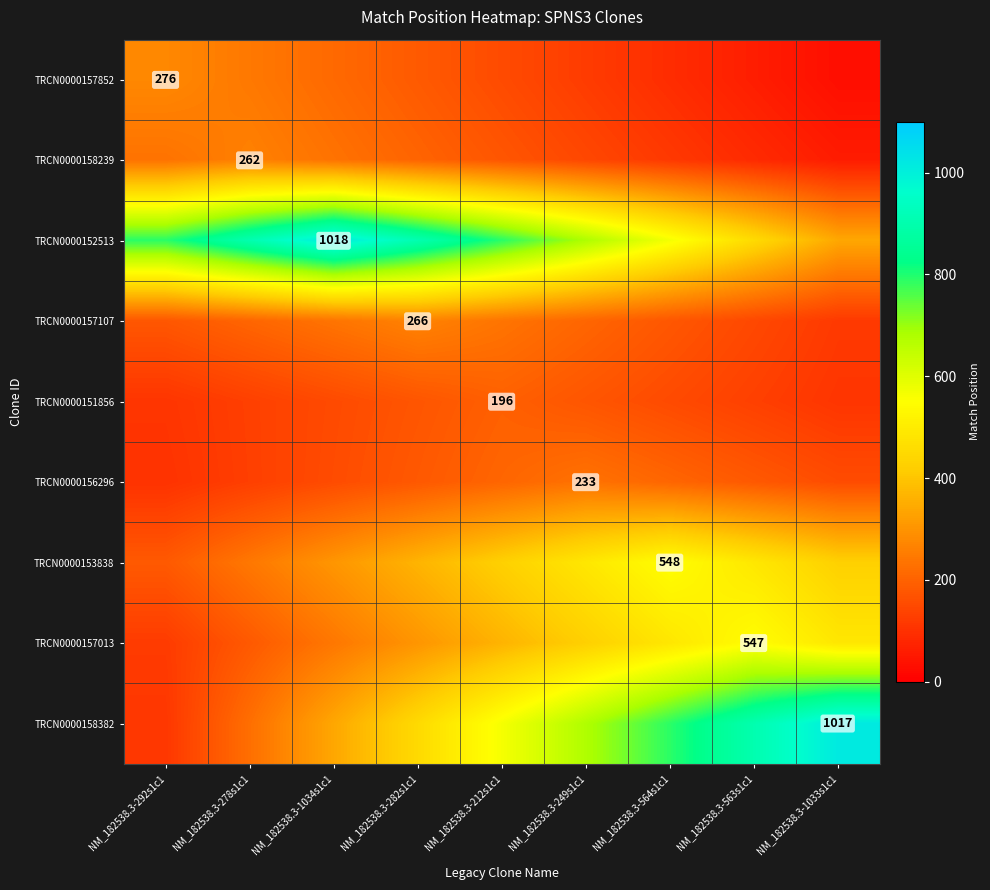

Between NM_182538.3-292s1c1 and NM_182538.3-1033s1c1, which is larger?

NM_182538.3-292s1c1